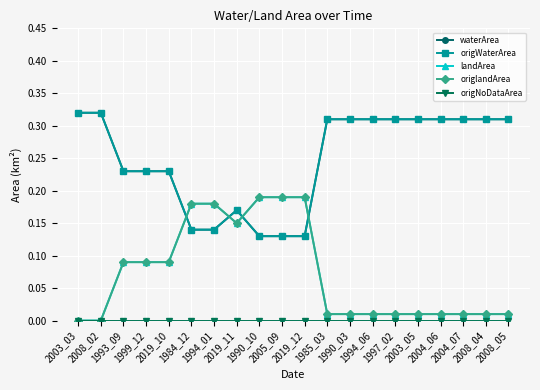

Reading left to right, transcribe all the data shown in this chart.

waterArea: 0.3	0.3	0.2	0.2	0.2	0.1	0.1	0.2	0.1	0.1	0.1	0.3	0.3	0.3	0.3	0.3	0.3	0.3	0.3	0.3
origWaterArea: 0.3	0.3	0.2	0.2	0.2	0.1	0.1	0.2	0.1	0.1	0.1	0.3	0.3	0.3	0.3	0.3	0.3	0.3	0.3	0.3
landArea: 0.0	0.0	0.1	0.1	0.1	0.2	0.2	0.1	0.2	0.2	0.2	0.0	0.0	0.0	0.0	0.0	0.0	0.0	0.0	0.0
origlandArea: 0.0	0.0	0.1	0.1	0.1	0.2	0.2	0.1	0.2	0.2	0.2	0.0	0.0	0.0	0.0	0.0	0.0	0.0	0.0	0.0
origNoDataArea: 0.0	0.0	0.0	0.0	0.0	0.0	0.0	0.0	0.0	0.0	0.0	0.0	0.0	0.0	0.0	0.0	0.0	0.0	0.0	0.0